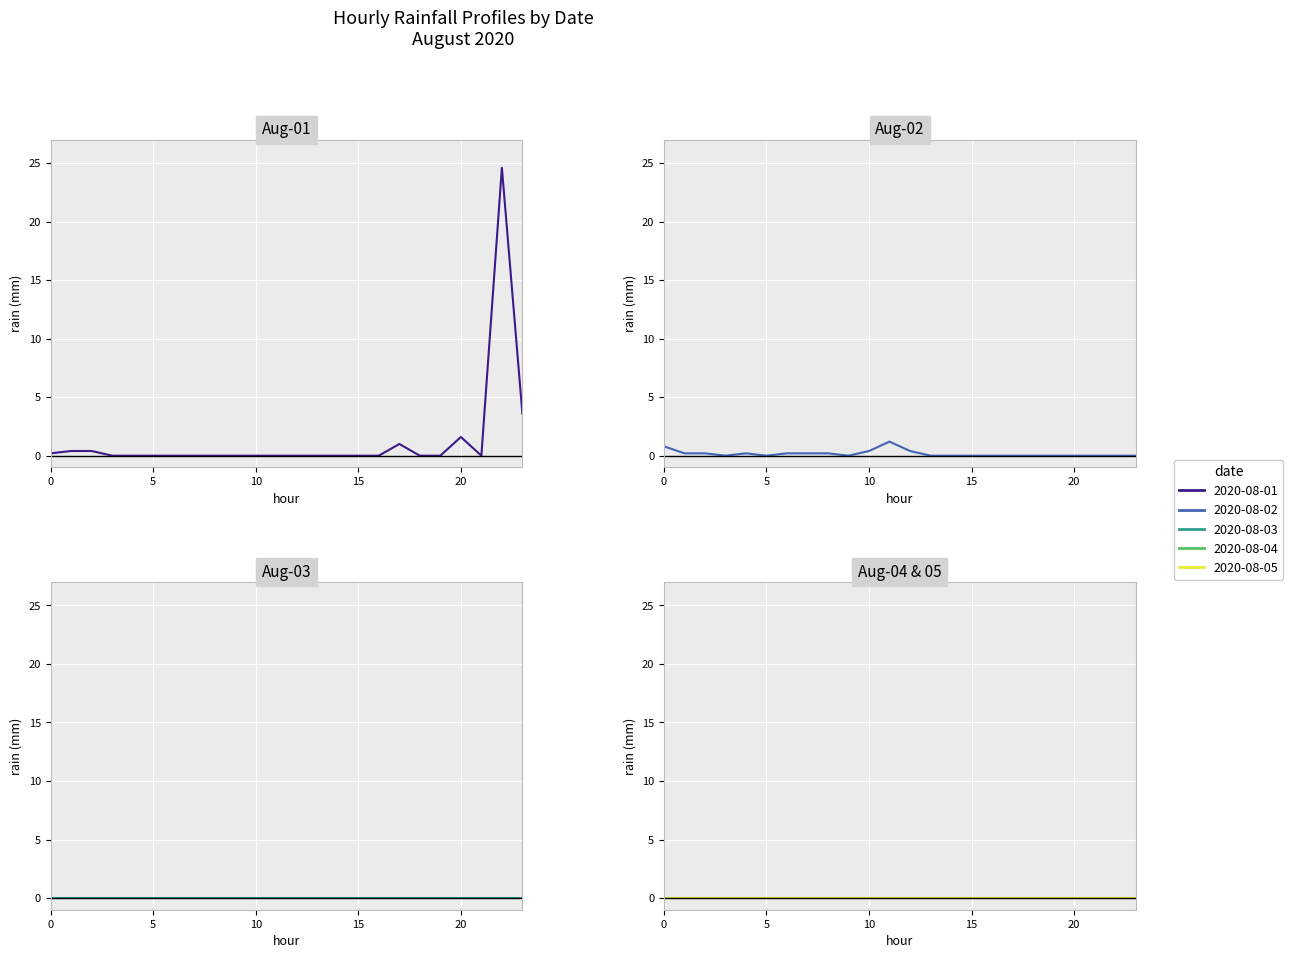

True or false: 2020-08-03 and 2020-08-04 cross at least once.

False